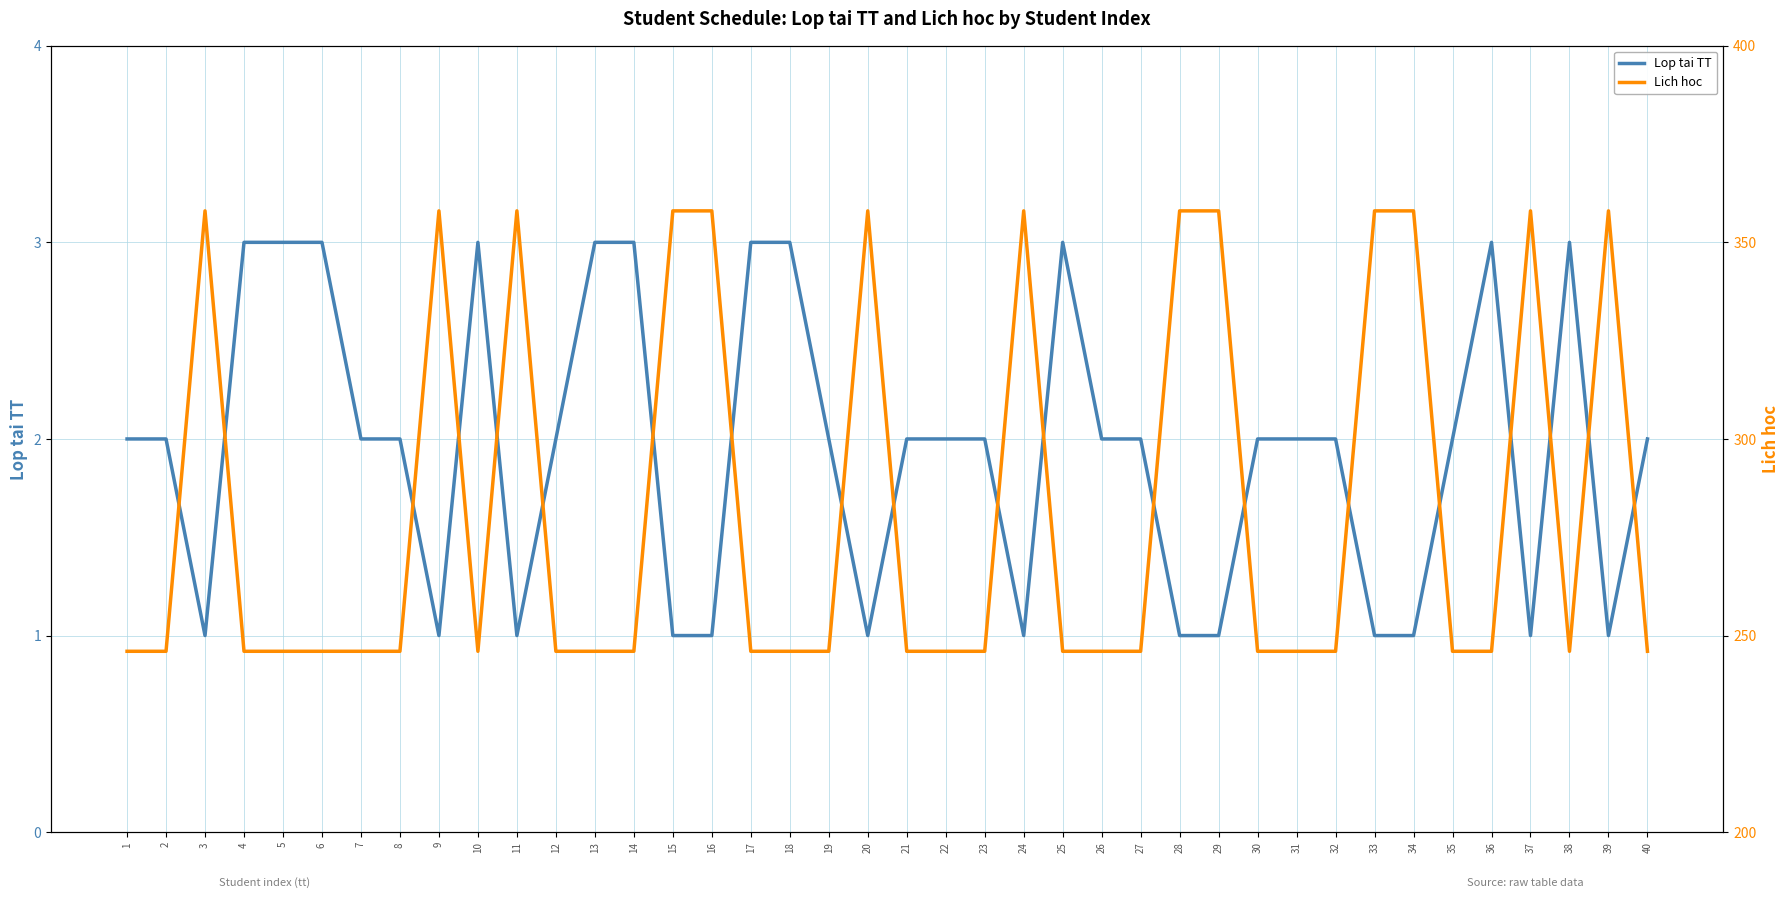

At 21, list the series in order from smallest to largest.

Lop tai TT, Lich hoc